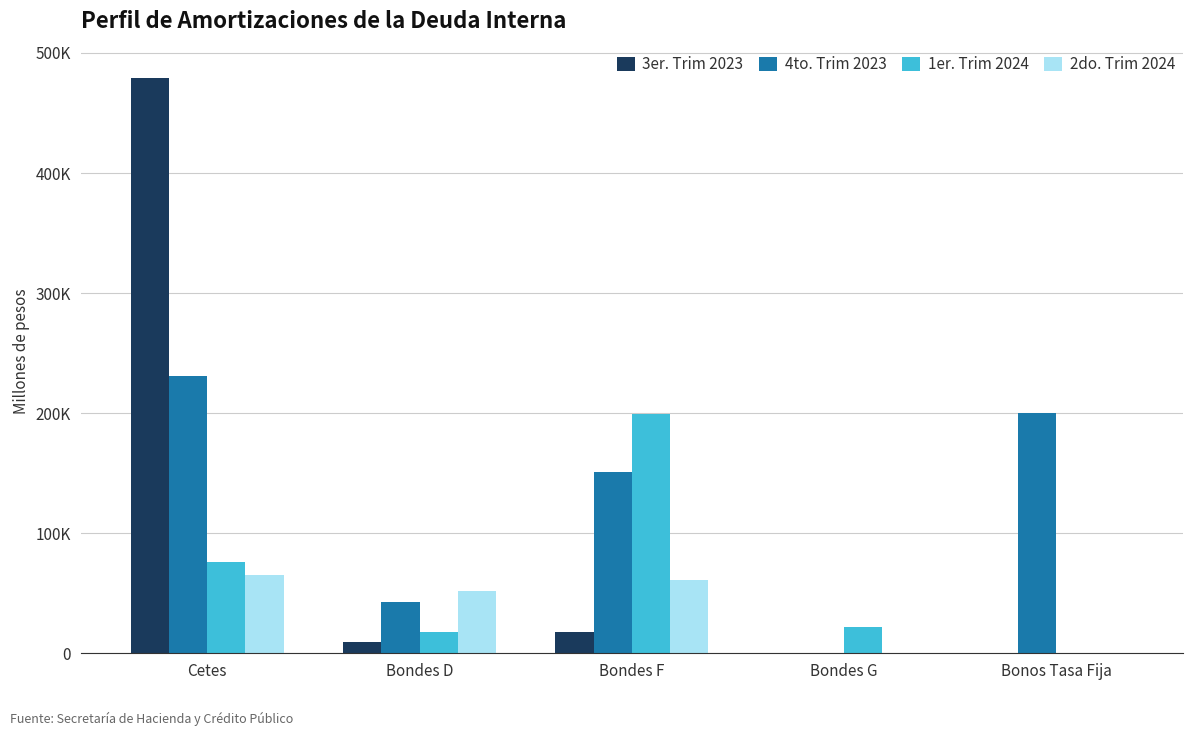

What is the label of the 2nd bar from the right?

Bondes G